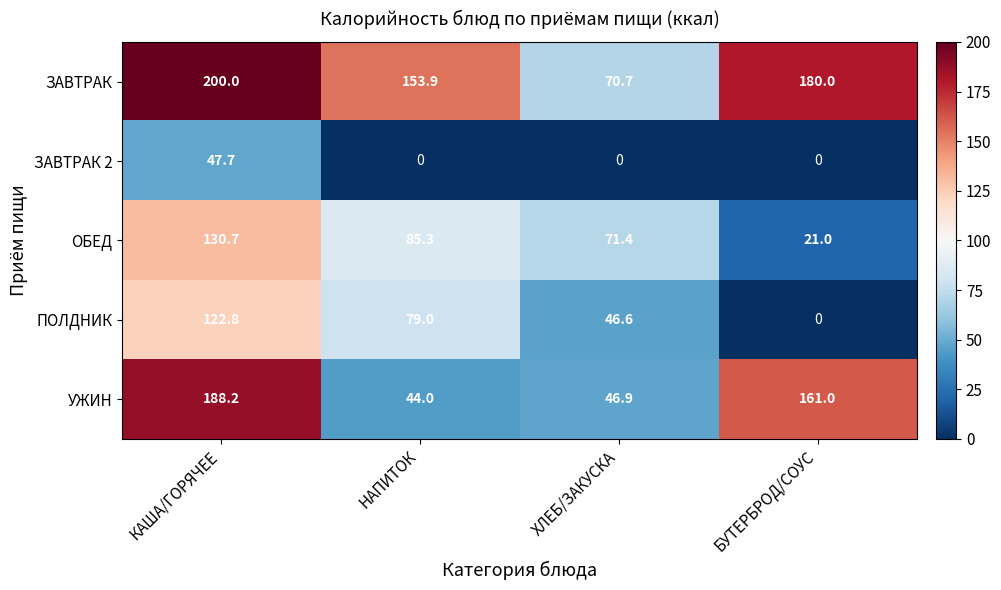

What is the greatest value displayed?

200.0